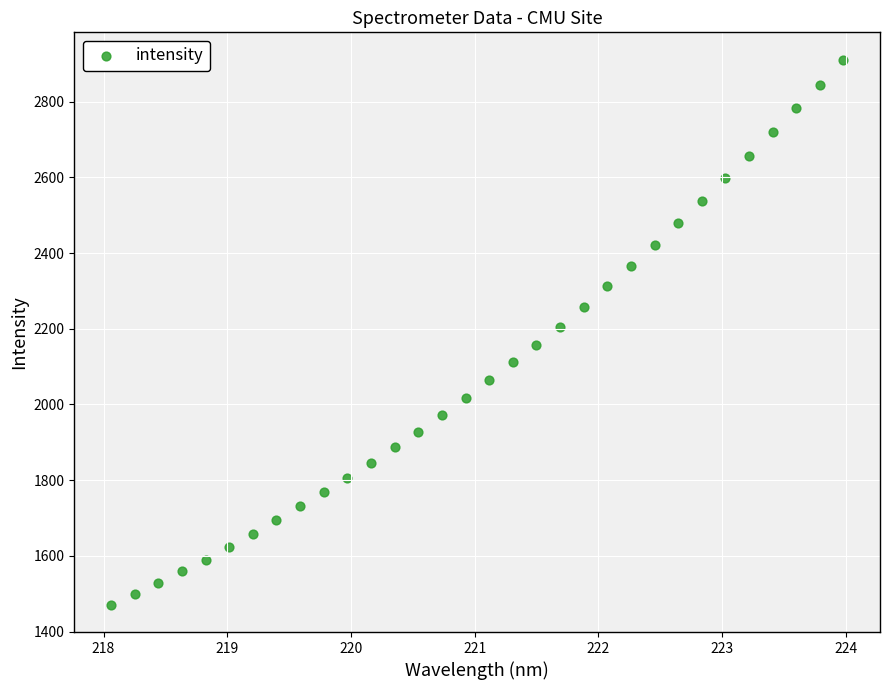

What is the range of Y values (max minus min)?

1439.9